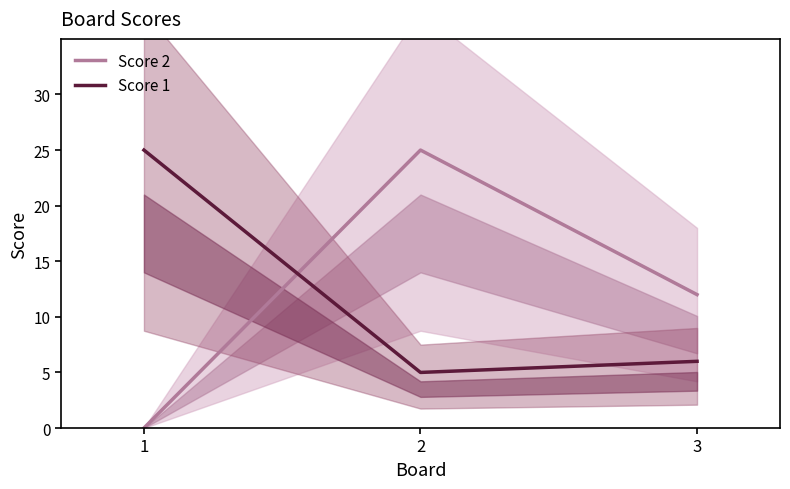

What is the sum of the Score 1 values at 2 and 3?

11